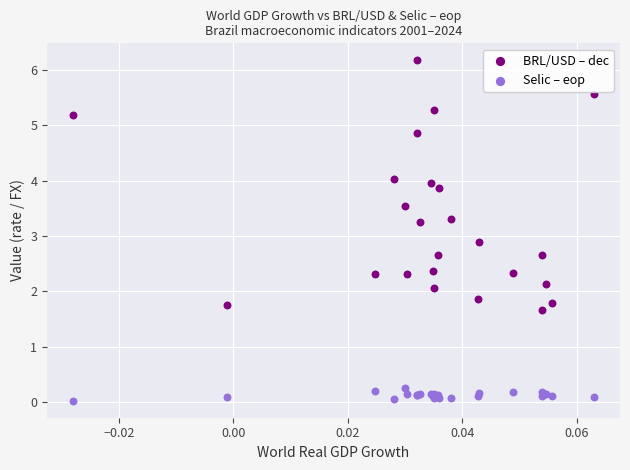

Which series reaches the maximum Y coordinate?

BRL/USD – dec